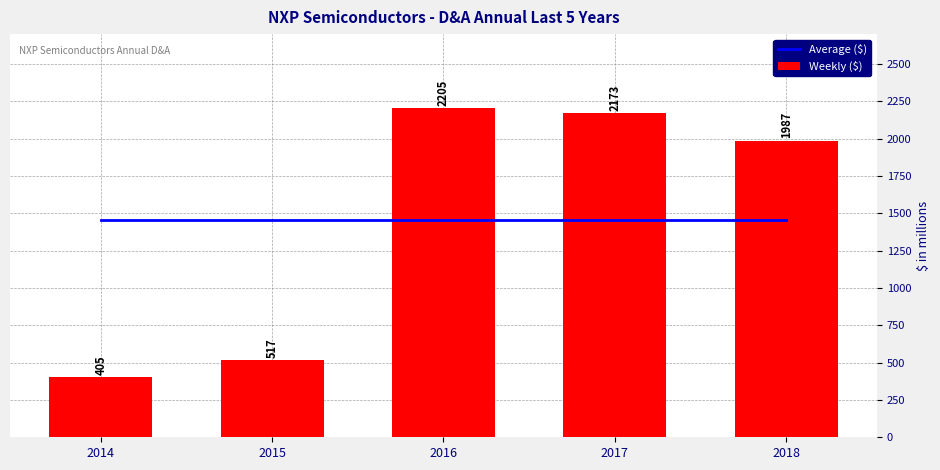

At how many categories does at least one series exceed 811?

5